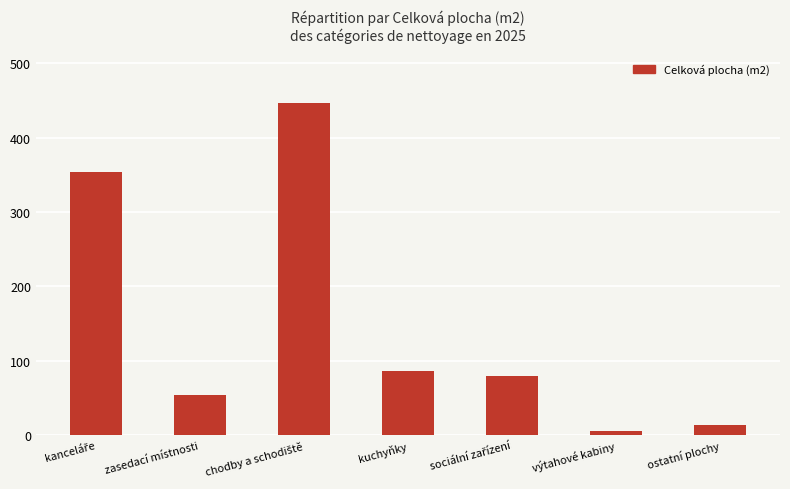

What is the value of the 3rd bar from the left?

446.2